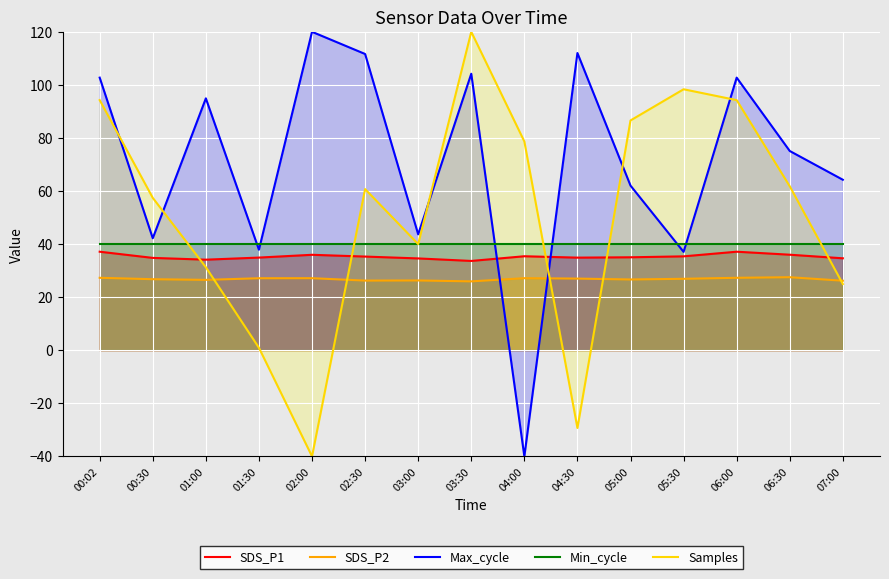

Where does the SDS_P1 series first go above 35?

00:02